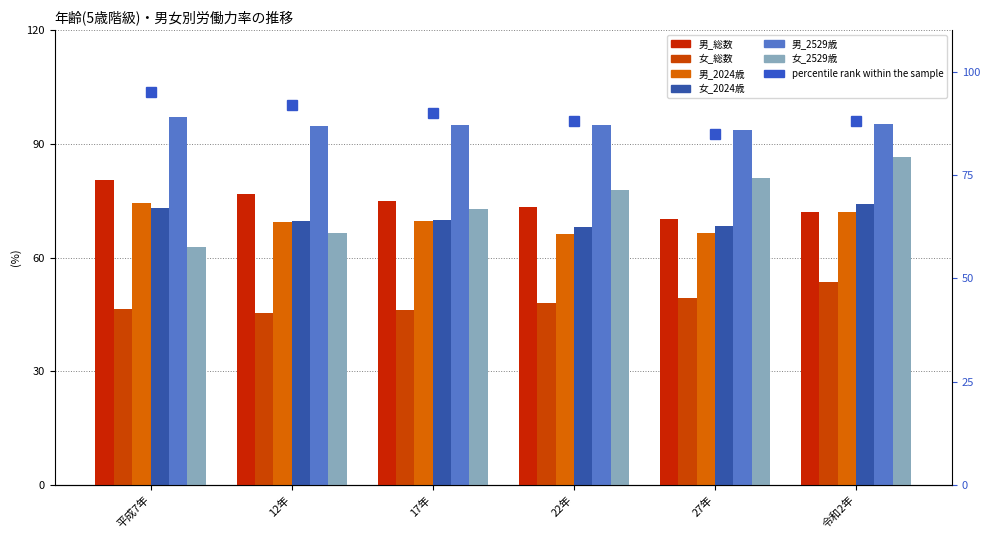

How many bars are there in each group?

6